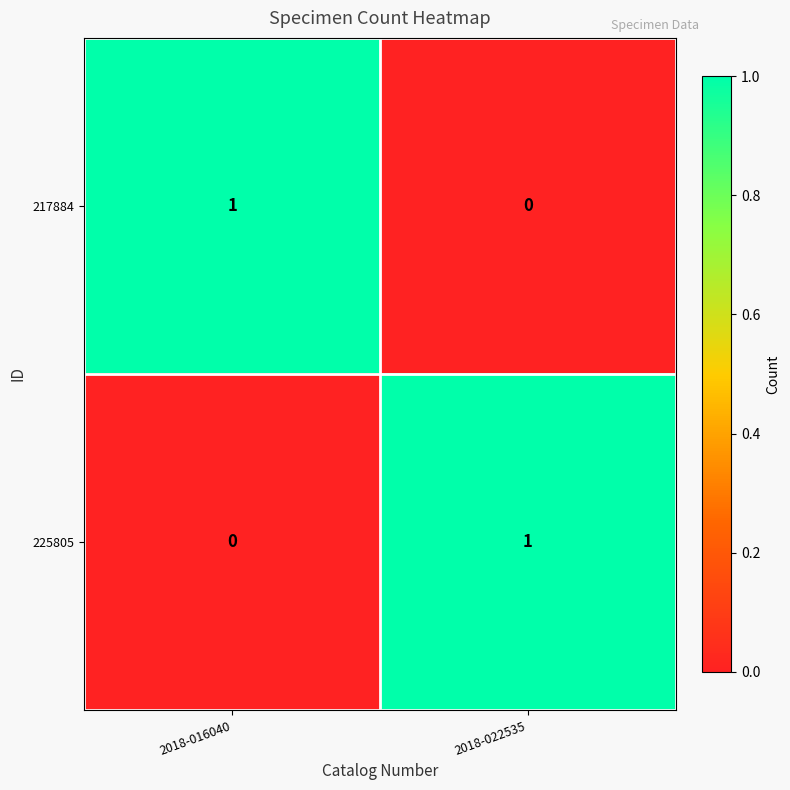

Is it true that 225805 equals 1 at 2018-016040?

False